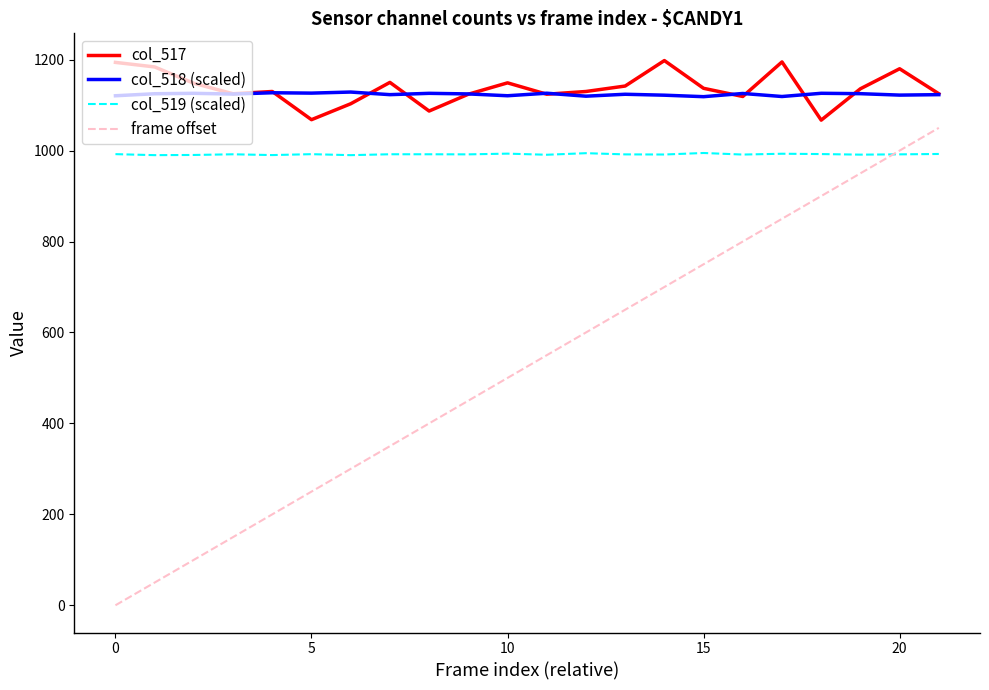

What is the difference between the maximum and second lowest values in the frame offset series?

1000.0